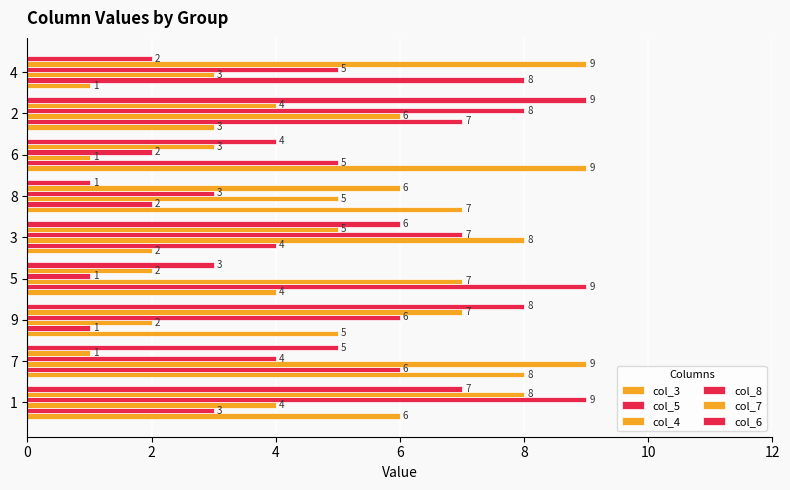

How many distinct data groups are displayed?

6